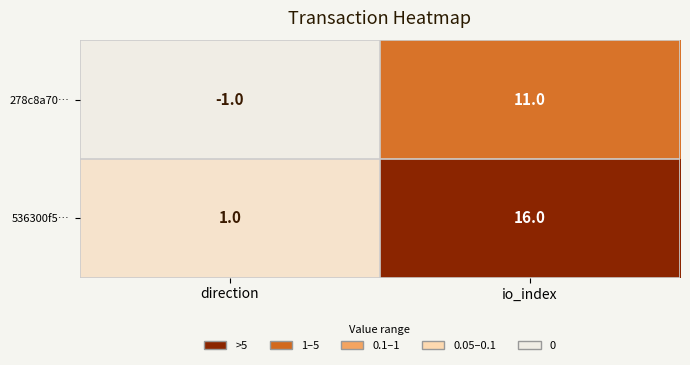

The 278c8a70… series shows 11 at io_index. True or false?

True